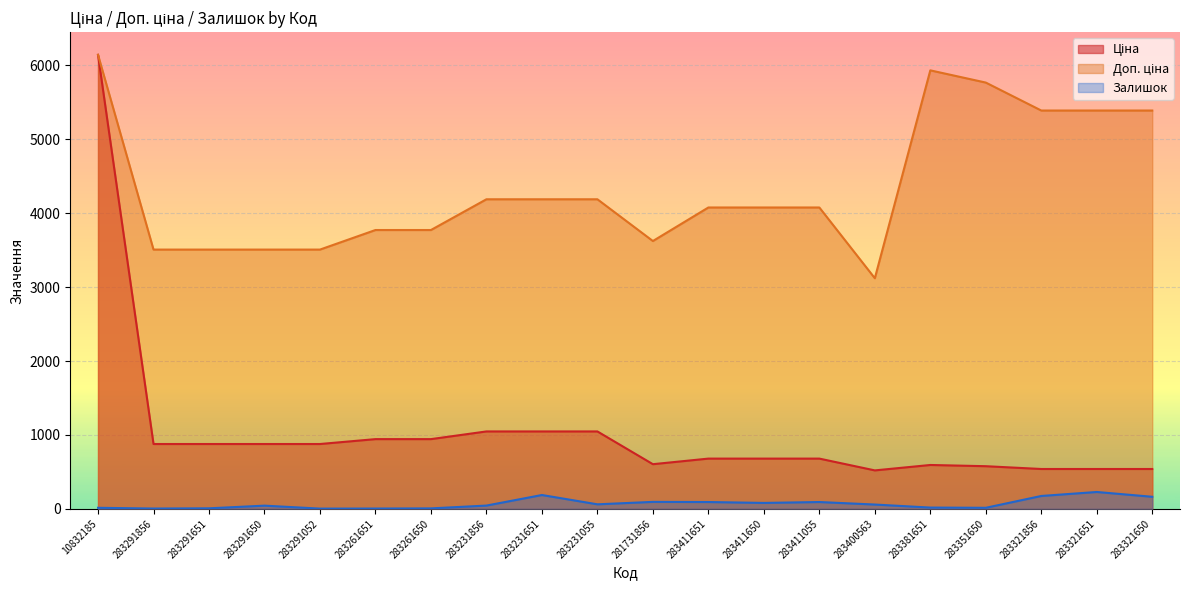

At how many categories does at least one series exceed 278?

20